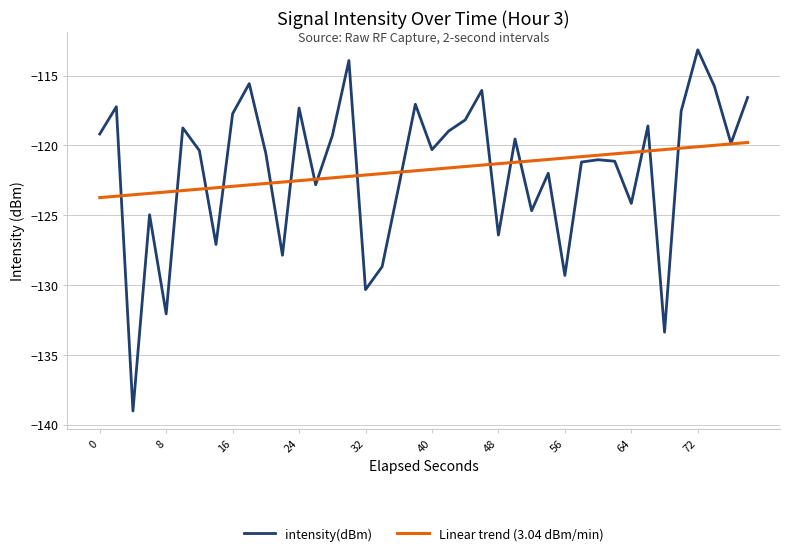

Rank the series by their maximum value, from highest to lowest.

intensity(dBm), Linear trend (3.04 dBm/min)